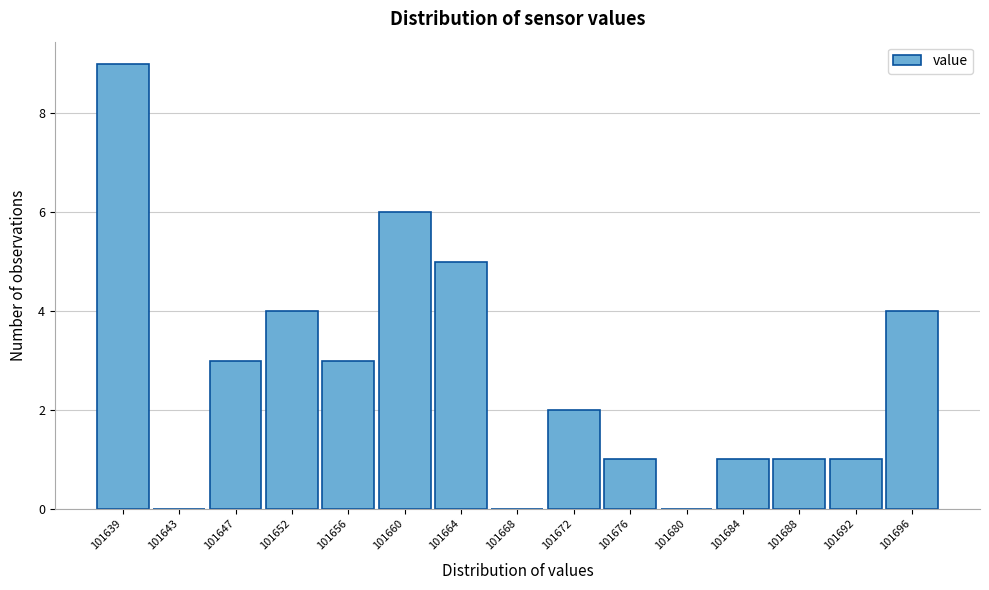

Reading right to left, extract all data points from this chart.

101696=4	101692=1	101688=1	101684=1	101680=0	101676=1	101672=2	101668=0	101664=5	101660=6	101656=3	101652=4	101647=3	101643=0	101639=9